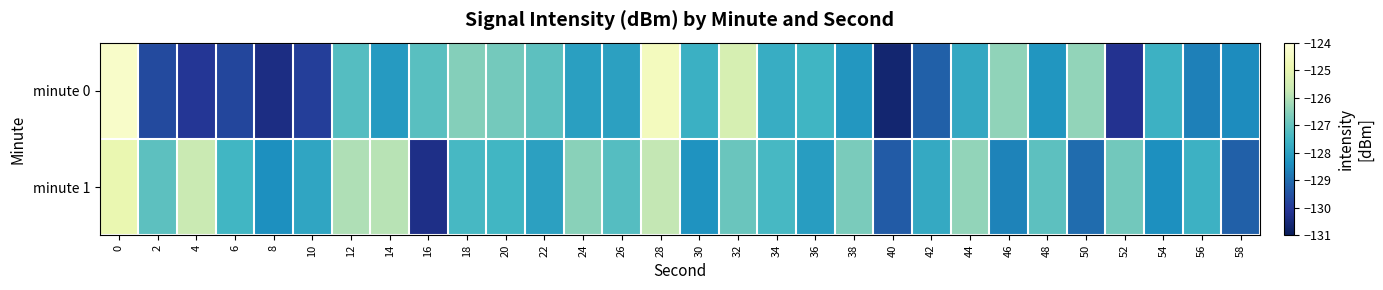

Reading left to right, transcribe all the data shown in this chart.

minute 0: 0=-124.3	2=-129.6	4=-130.1	6=-129.7	8=-130.4	10=-129.9	12=-127.2	14=-128.2	16=-127.2	18=-126.6	20=-126.8	22=-127.1	24=-128.0	26=-128.0	28=-124.6	30=-127.6	32=-125.4	34=-127.7	36=-127.5	38=-128.2	40=-130.6	42=-129.2	44=-127.8	46=-126.4	48=-128.3	50=-126.4	52=-130.2	54=-127.6	56=-128.7	58=-128.4
minute 1: 0=-125.0	2=-127.1	4=-125.7	6=-127.5	8=-128.4	10=-127.9	12=-126.0	14=-125.9	16=-130.3	18=-127.4	20=-127.5	22=-128.0	24=-126.5	26=-127.2	28=-125.8	30=-128.3	32=-126.9	34=-127.4	36=-128.1	38=-126.7	40=-129.3	42=-127.8	44=-126.4	46=-128.6	48=-127.1	50=-129.0	52=-126.8	54=-128.4	56=-127.6	58=-129.2